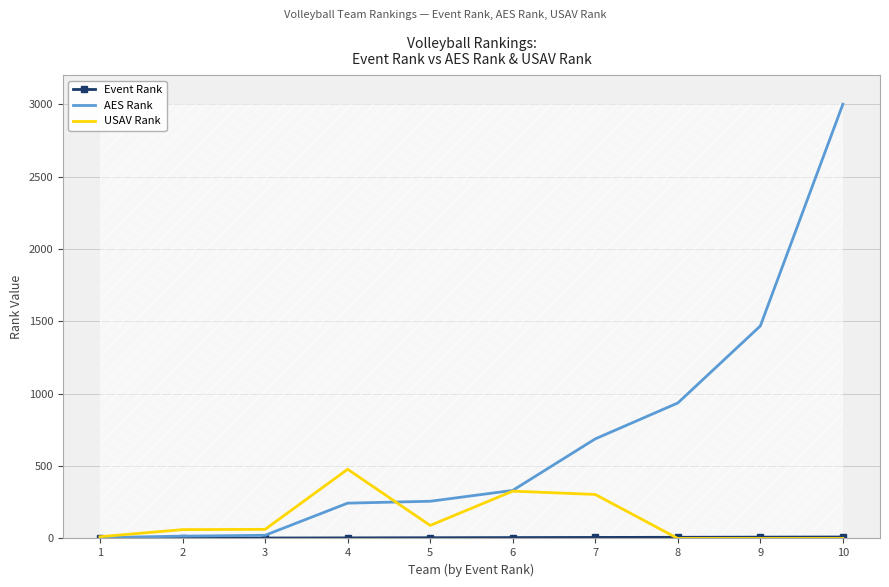

Which series has the widest spread of values?

AES Rank